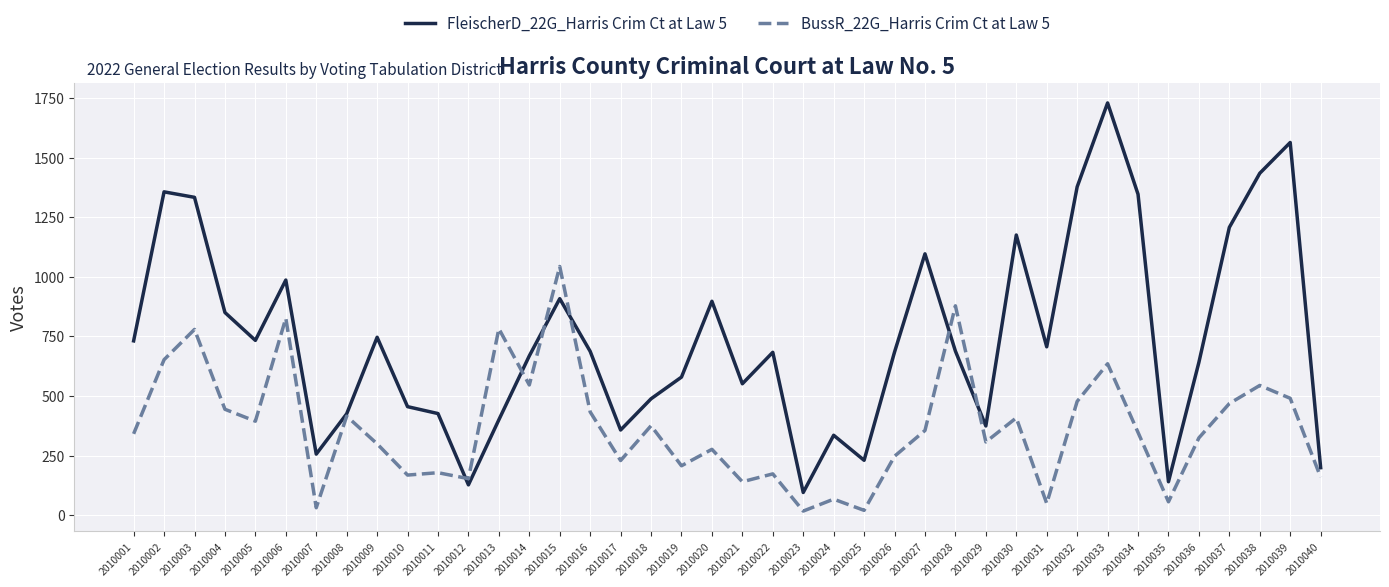

At 2010037, list the series in order from largest to smallest.

FleischerD_22G_Harris Crim Ct at Law 5, BussR_22G_Harris Crim Ct at Law 5